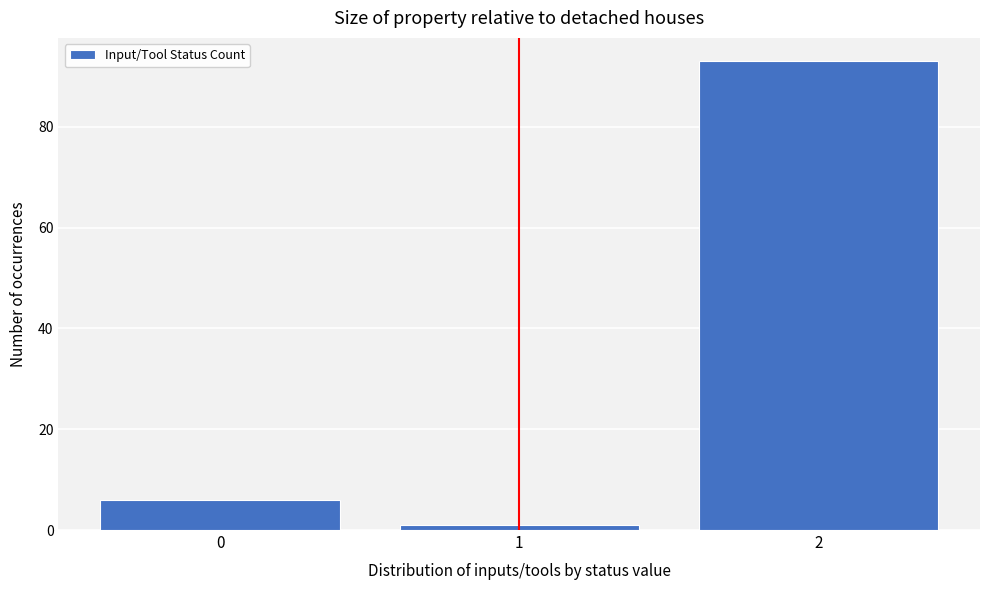

Reading left to right, what are all the values shown in this chart?

0=6	1=1	2=93